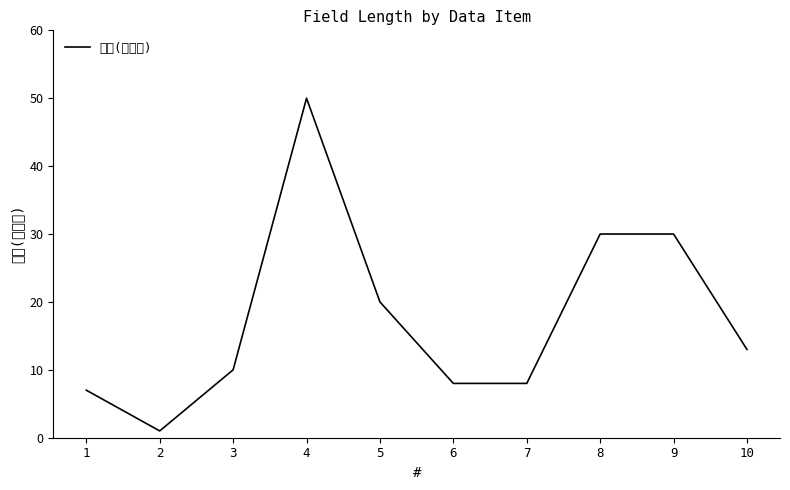

At which label does the data first exceed 13?

4